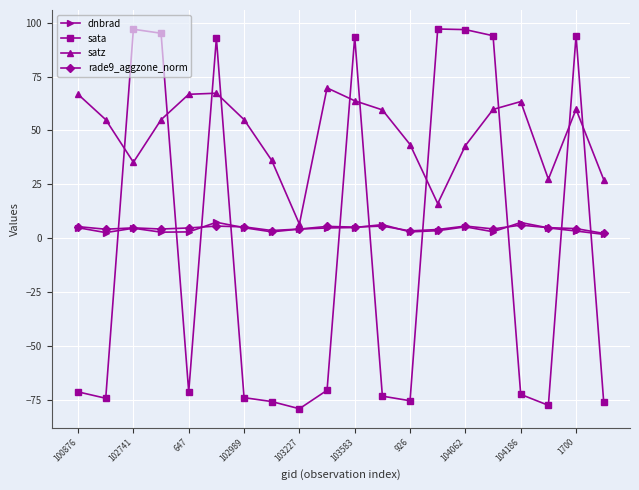

True or false: dnbrad has more than 0 points higher than both neighbors.

True